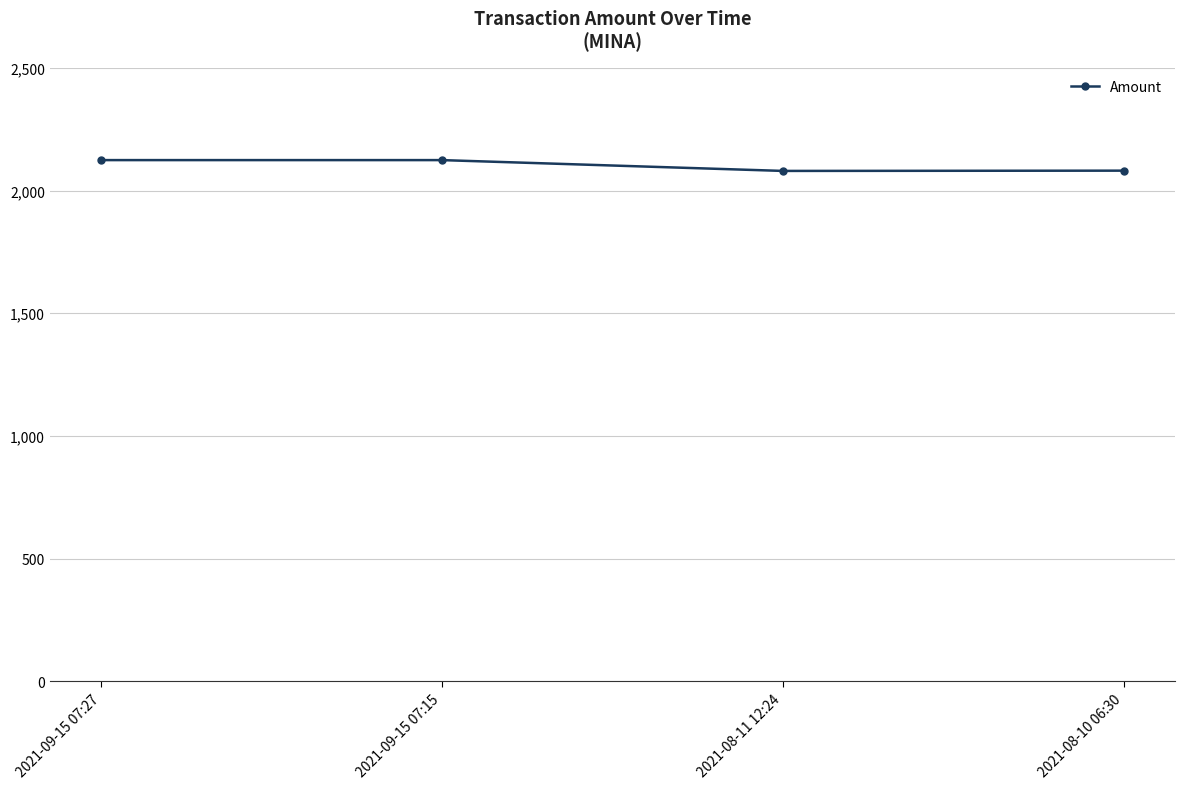

The chart shows a value of 2081.0 at 2021-08-10 06:30. True or false?

True